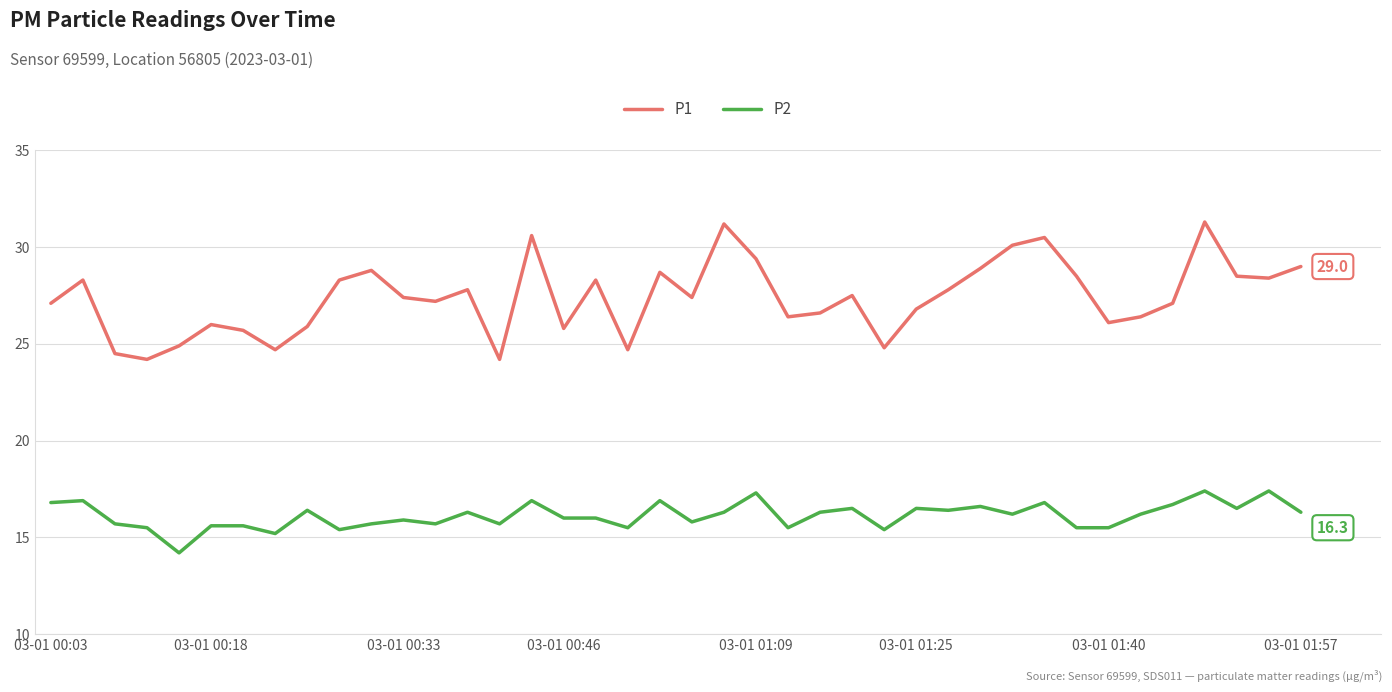

Rank the series by their maximum value, from lowest to highest.

P2, P1